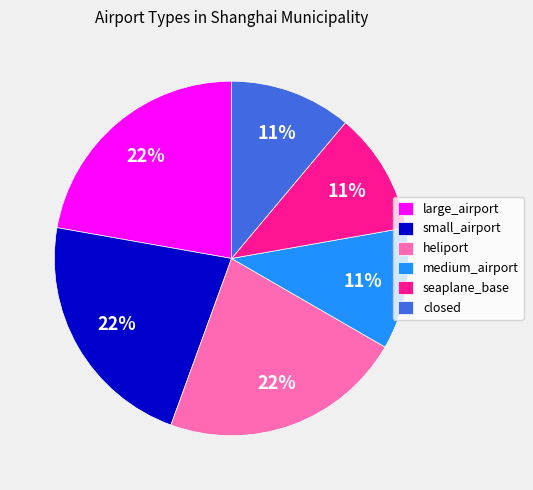

The large_airport slice represents 22% of the pie. True or false?

True